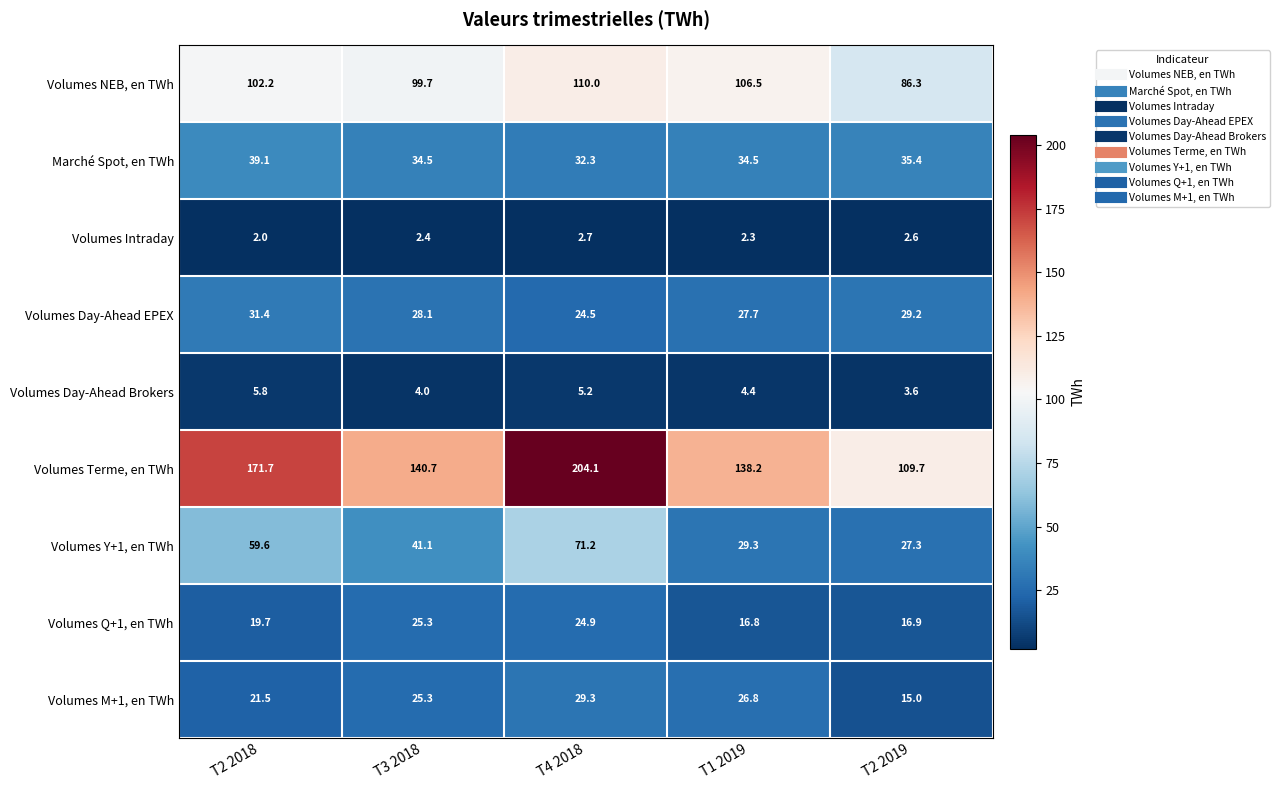

Which series has the widest spread of values?

Volumes Terme, en TWh